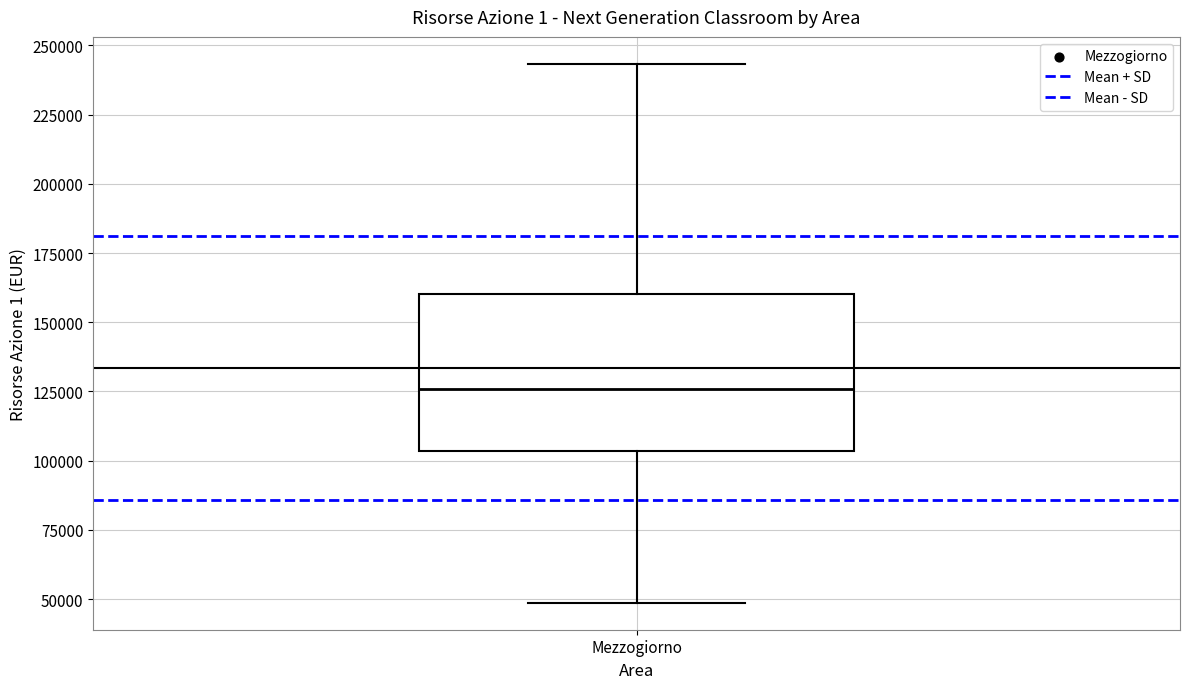

Where is the lower edge of the box for Mezzogiorno on the y-axis? The values are not printed on the chart, so give them approximately, as read against the axis.

105000